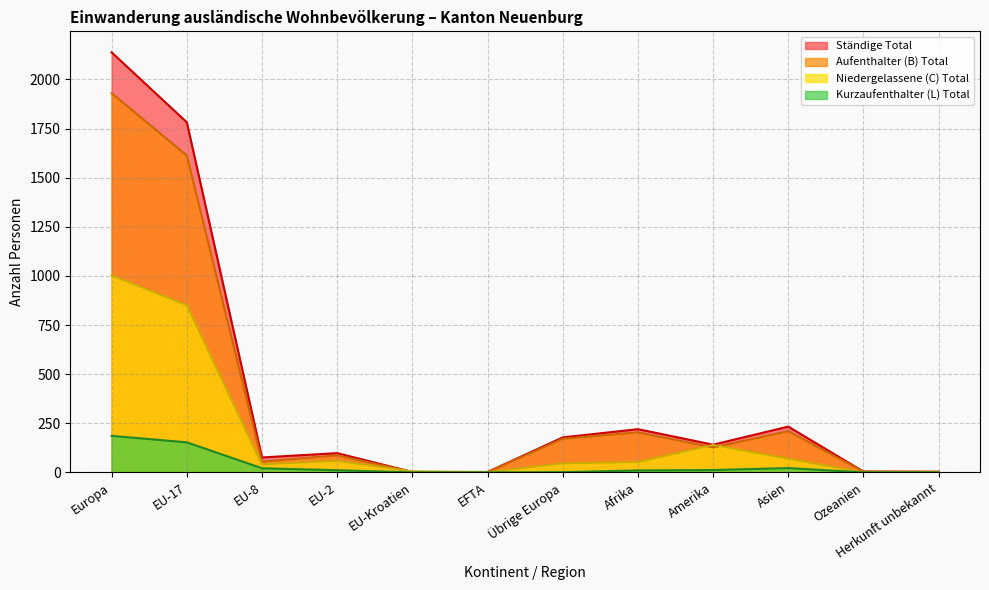

What is the difference between the second highest and minimum values in the Kurzaufenthalter (L) Total series?

153